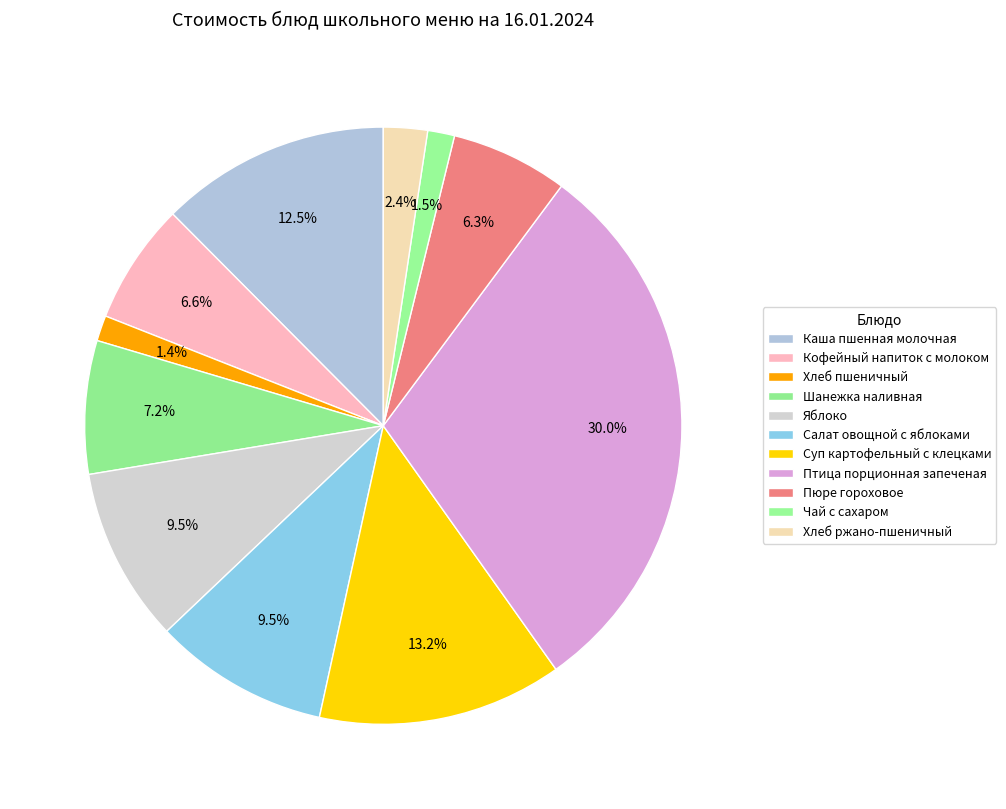

Is there any slice that represents more than half of the pie?

No